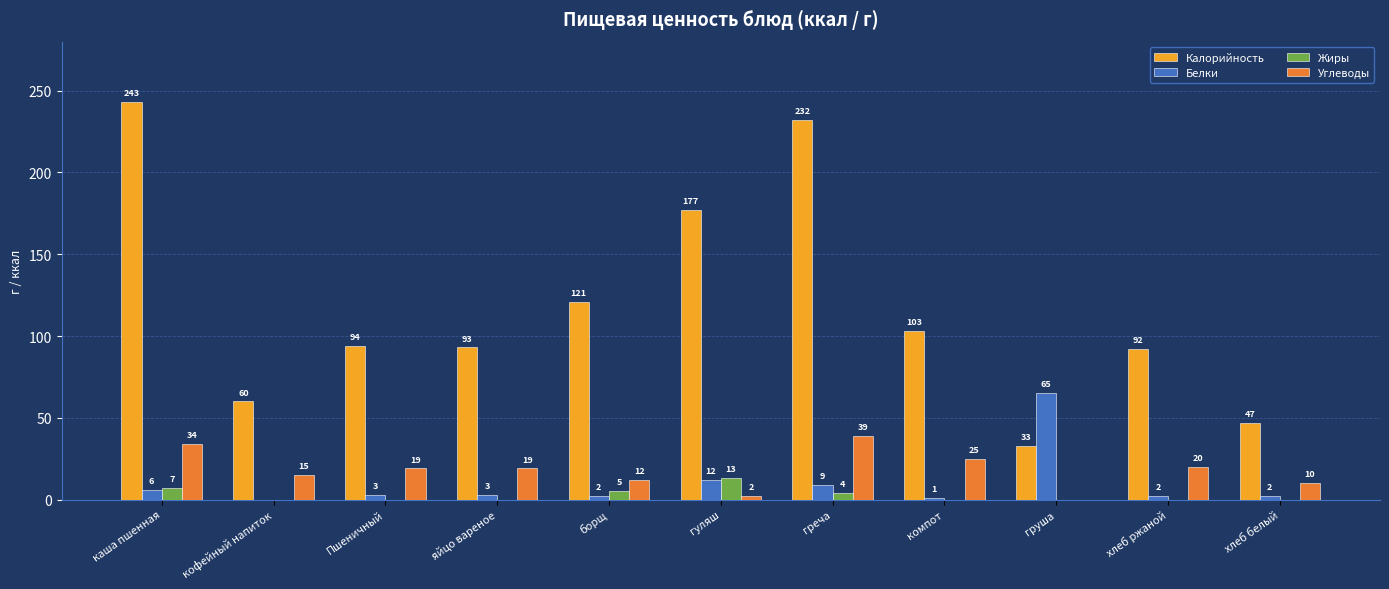

Is the value of Жиры at каша пшенная greater than the value of Калорийность at груша?

No